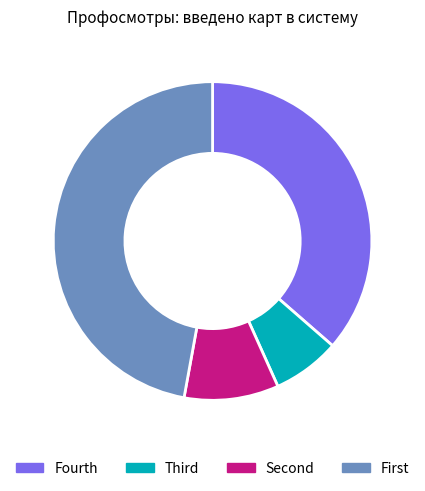

Rank the categories by value from lowest to highest.

Third, Second, Fourth, First